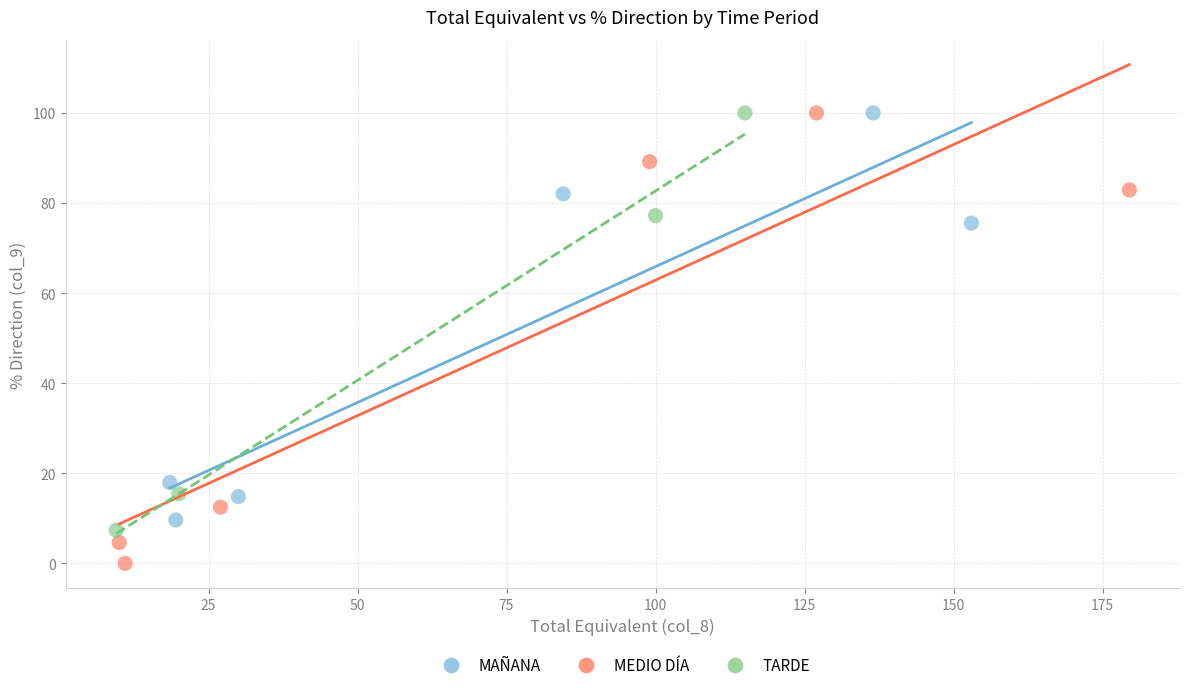

Which series contains the lowest Y value?

MEDIO DÍA